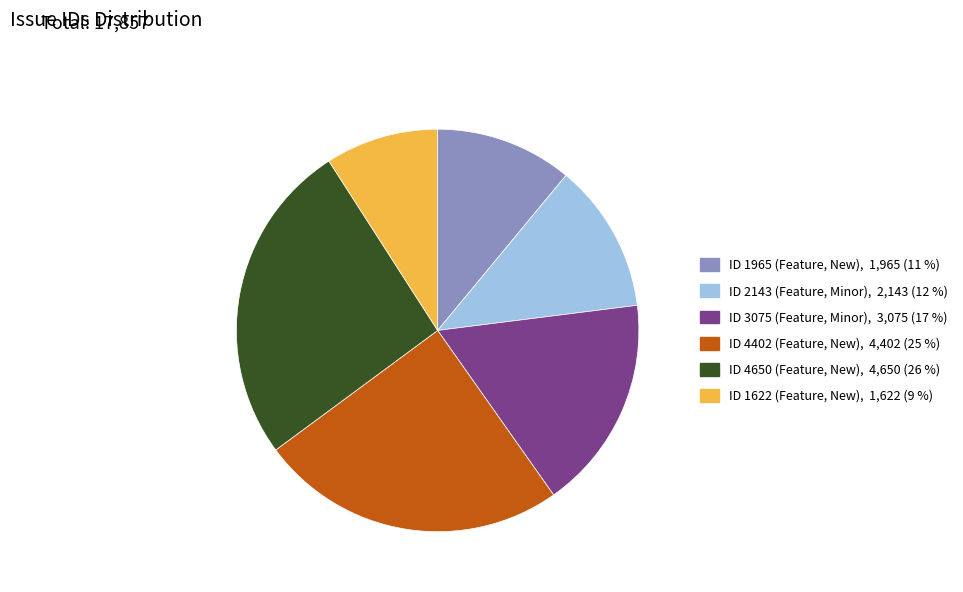

Does any single category account for the majority?

No